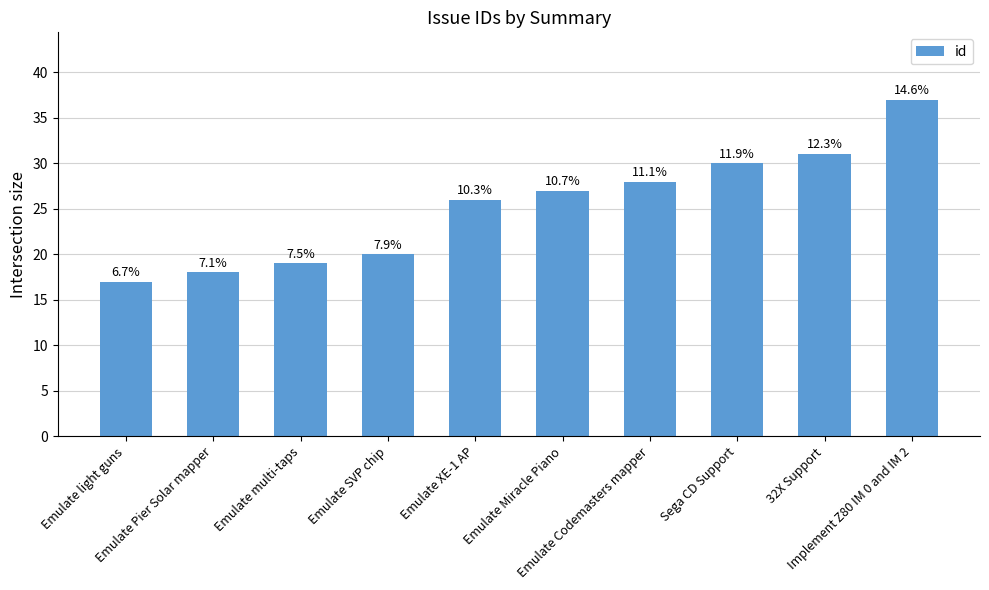

Which category has the highest value across all series?

Implement Z80 IM 0 and IM 2